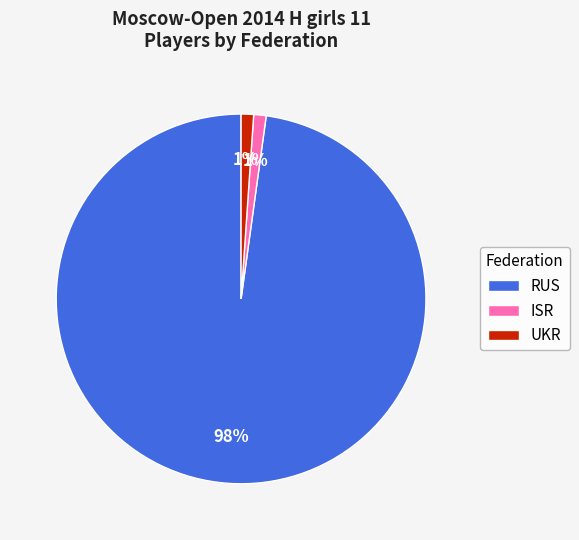

Does RUS account for over 50% of the chart?

Yes